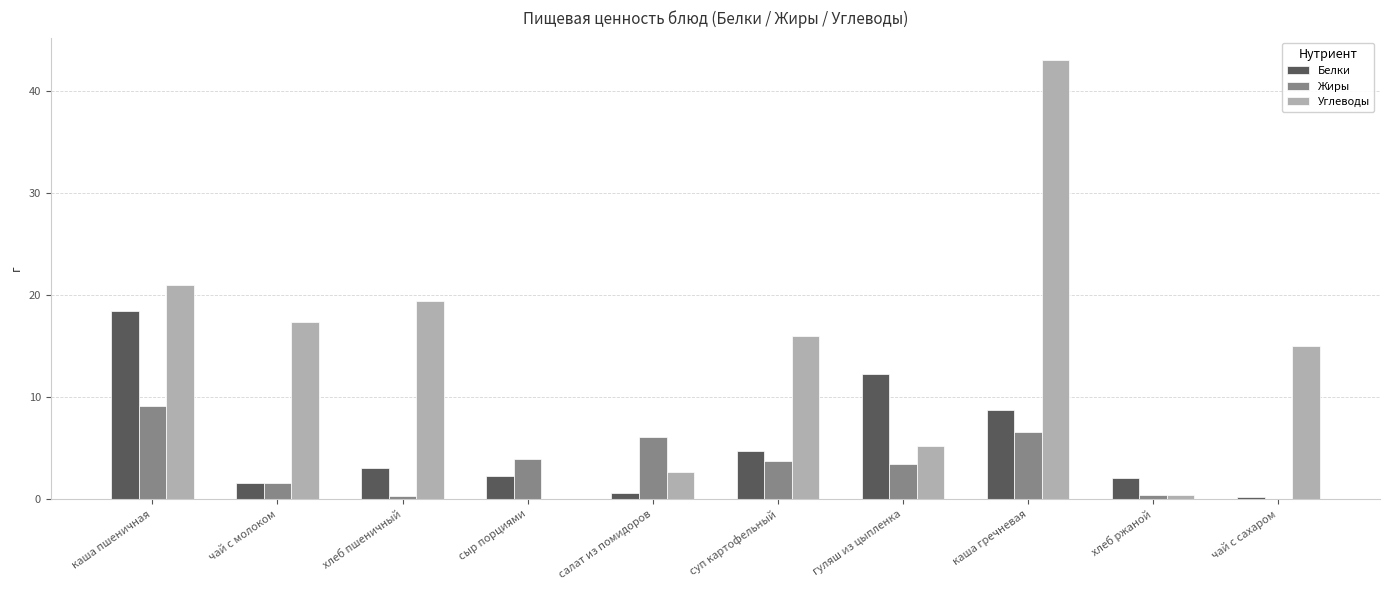

How many series are shown in this chart?

3